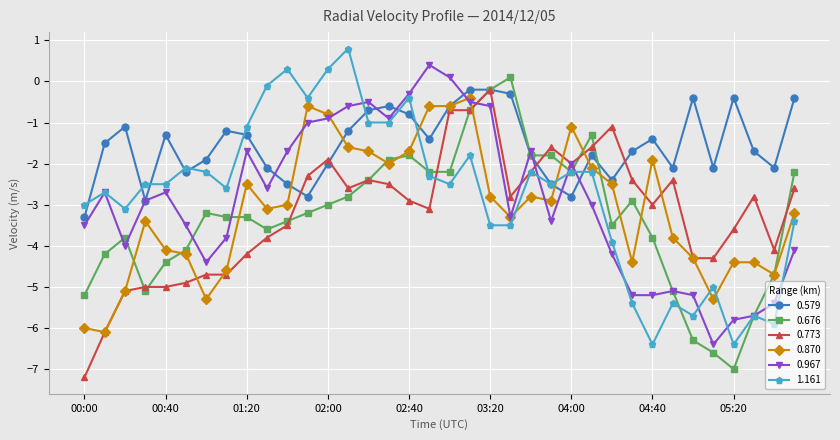

What is the value of the 0.870 point at the 34th from the left?

-4.4